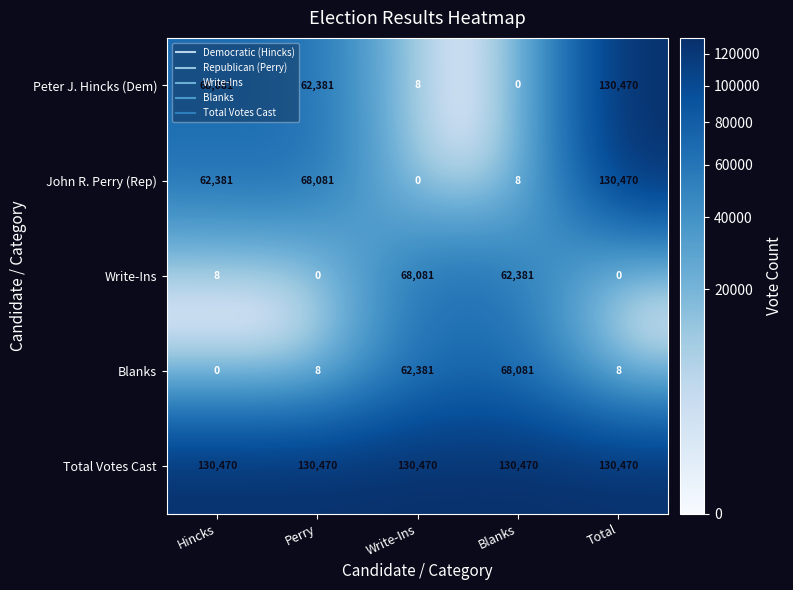

What is the greatest value displayed?

130470